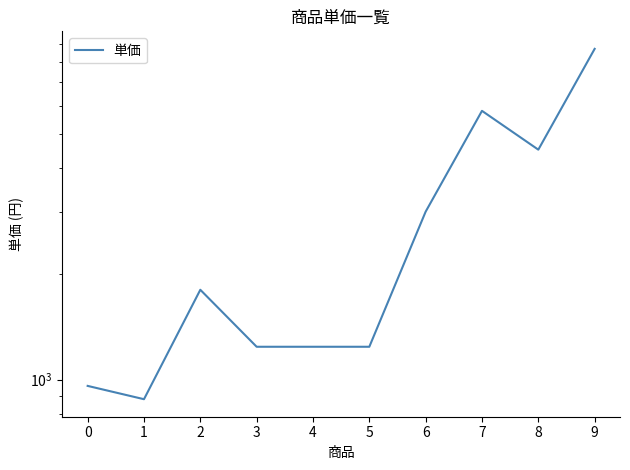

How many points are lower than both their immediate neighbors (excluding endpoints)?

2